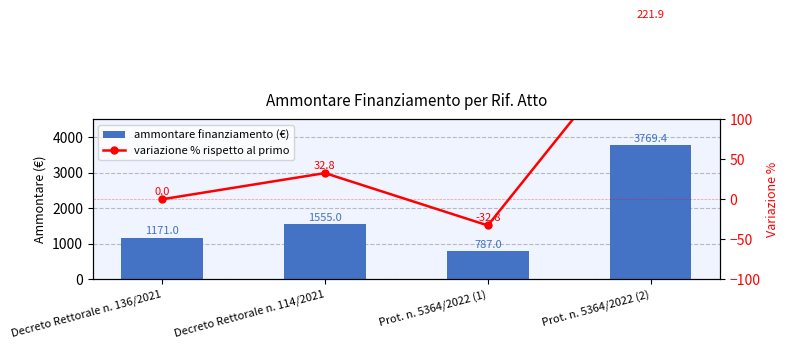

What is the spread (max minus min) of values at Decreto Rettorale n. 136/2021?

1171.0